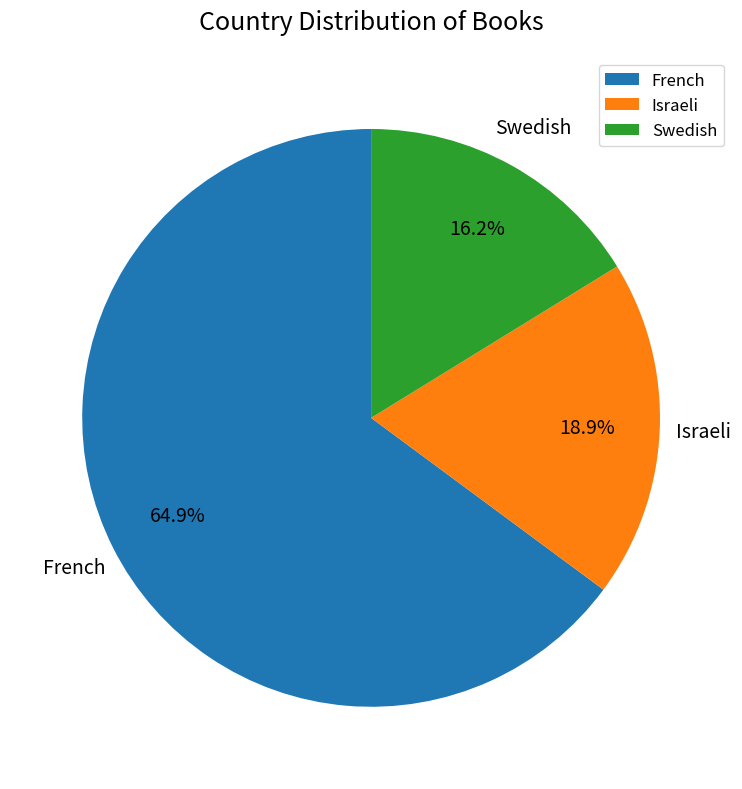

How many slices are in this pie chart?

3